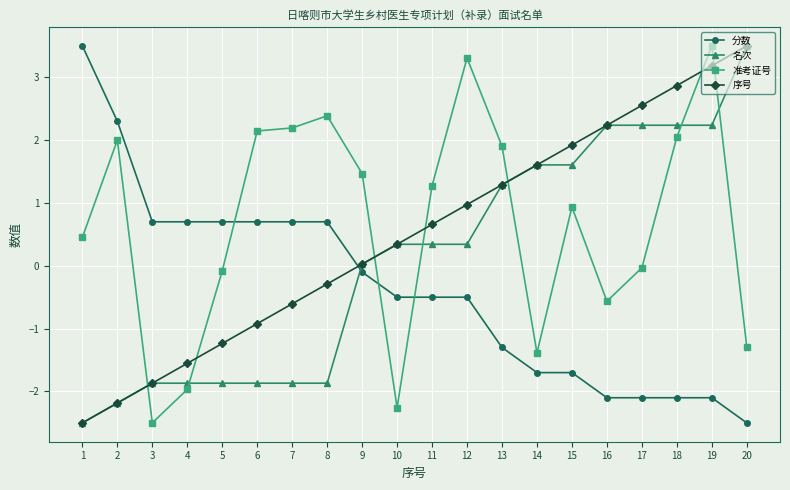

Is it true that 名次 equals 1.6 at 14?

True